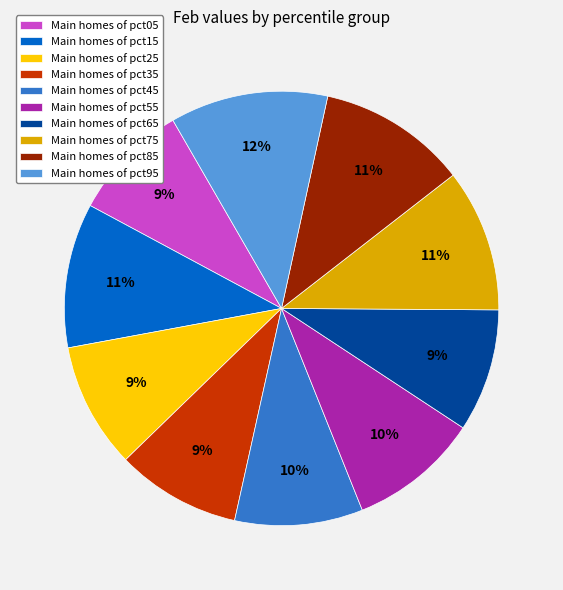

What is the largest slice in the pie chart?

Main homes of pct95